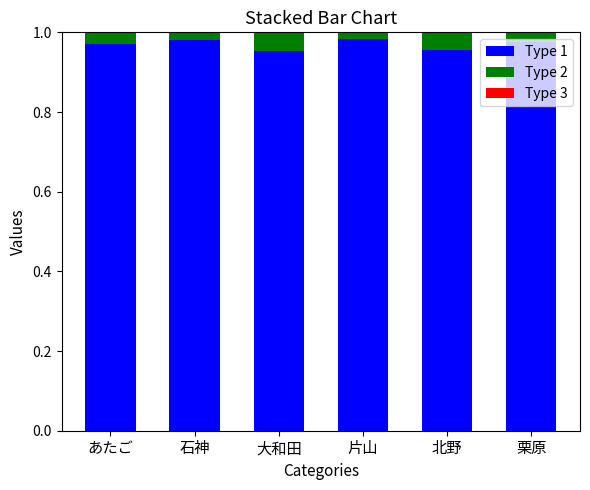

Does the chart contain stacked bars?

Yes